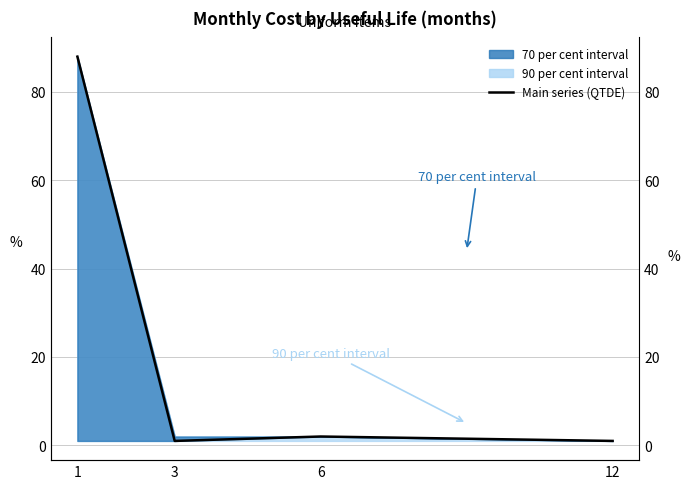

How many interior local valleys (lower than both neighbors) does the data have?

1